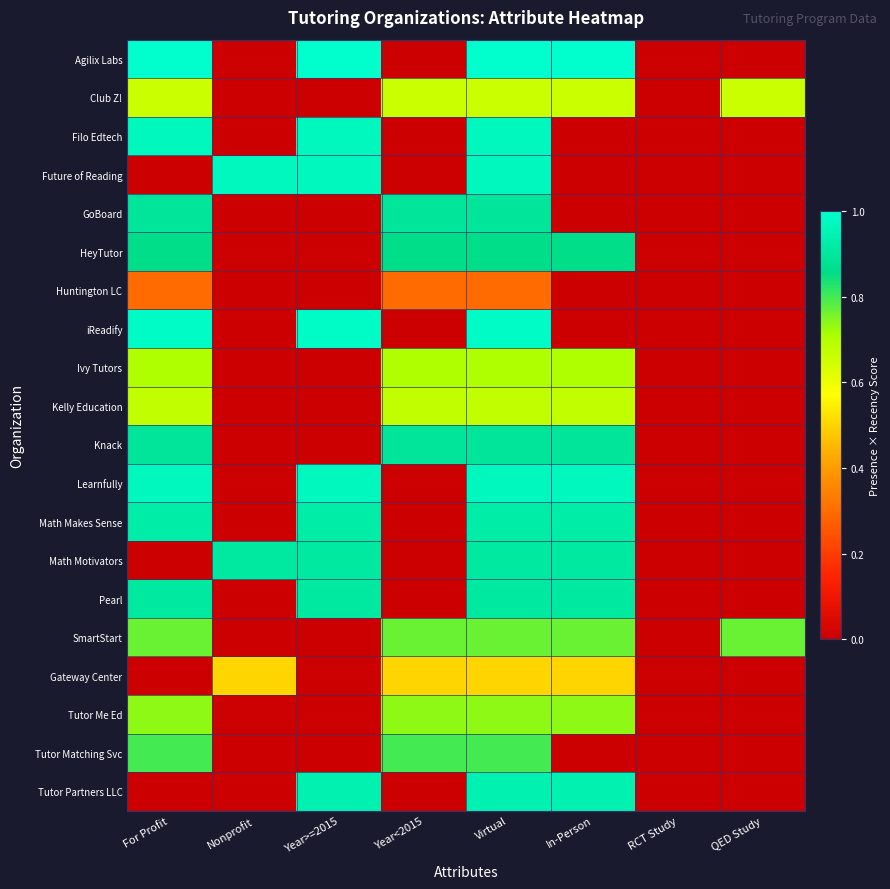

At how many categories does at least one series exceed 0?

7